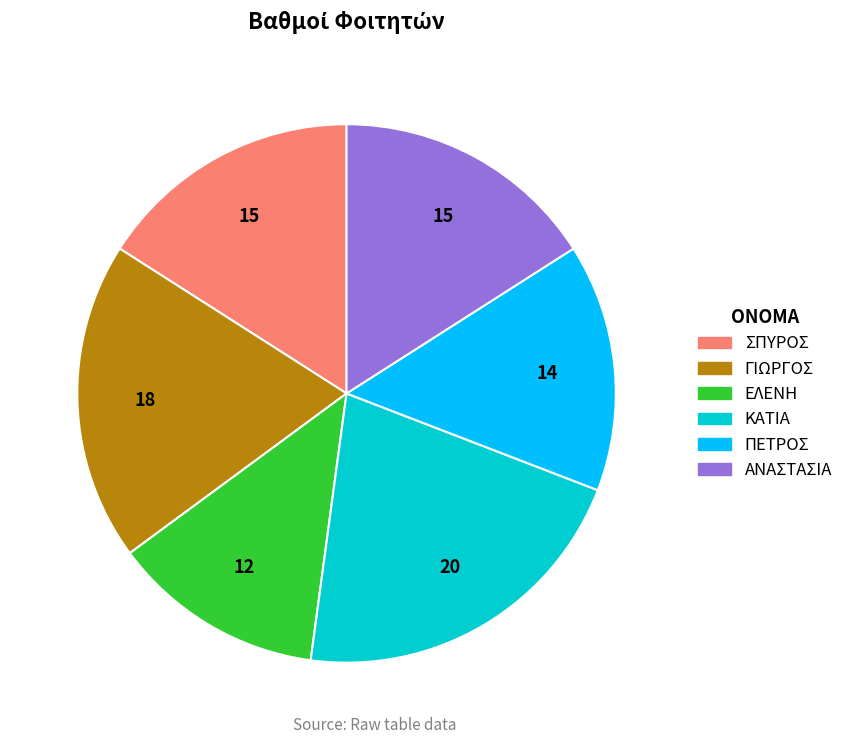

Combined, do ΕΛΕΝΗ and ΓΙΩΡΓΟΣ account for over 50%?

No